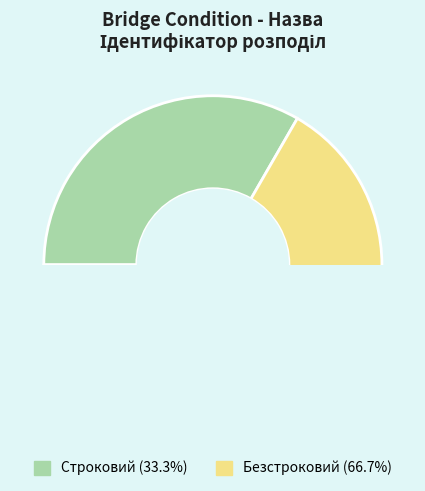

Does Строковий account for over 50% of the chart?

No